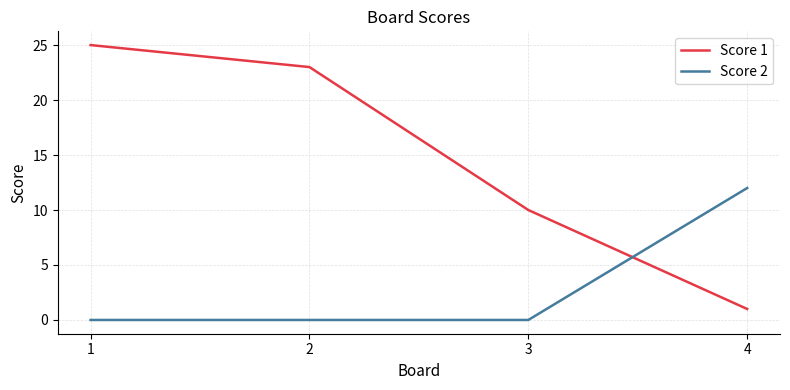

At how many categories does at least one series exceed 1?

4